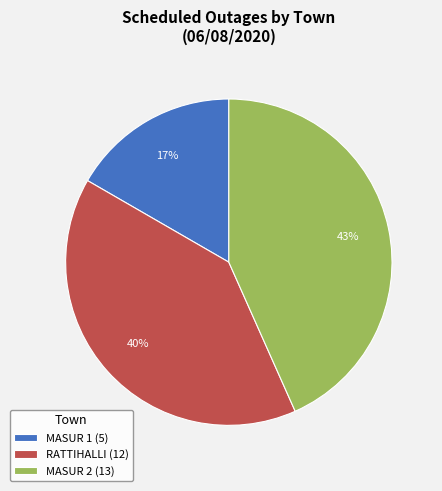

What percentage is the MASUR 2 slice, to the nearest percent?

43%